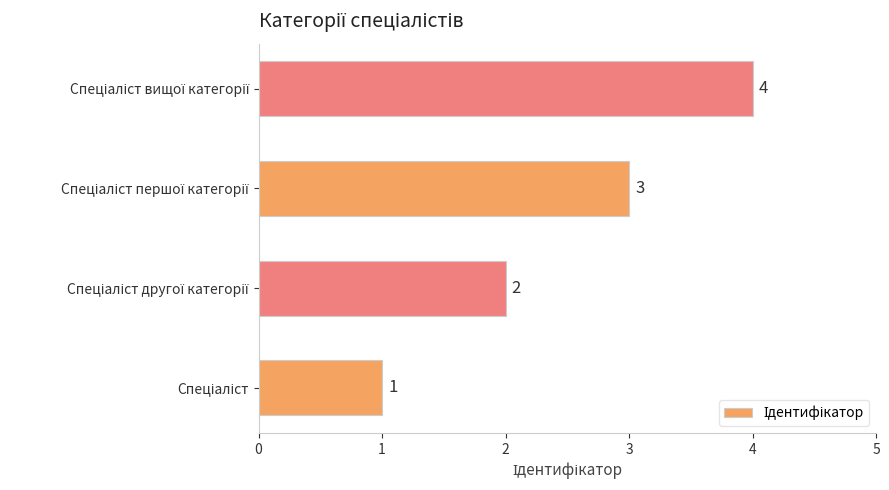

What is the maximum value shown in the chart?

4